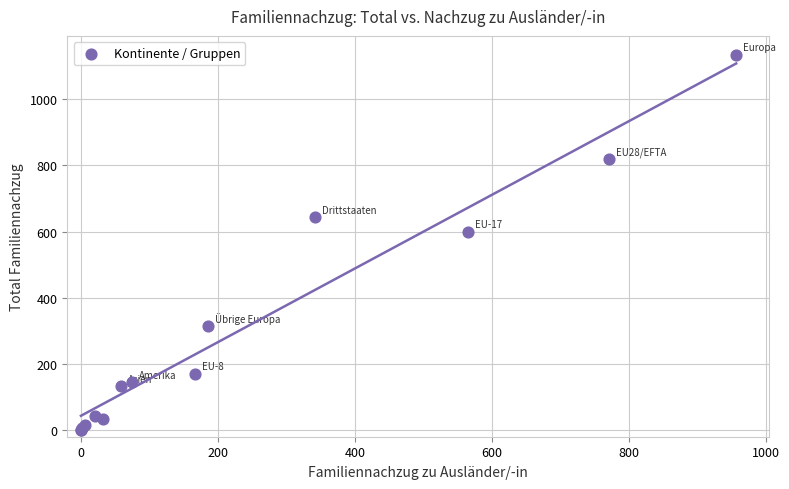

What Y value in the scatter plot is closest to 567?

600